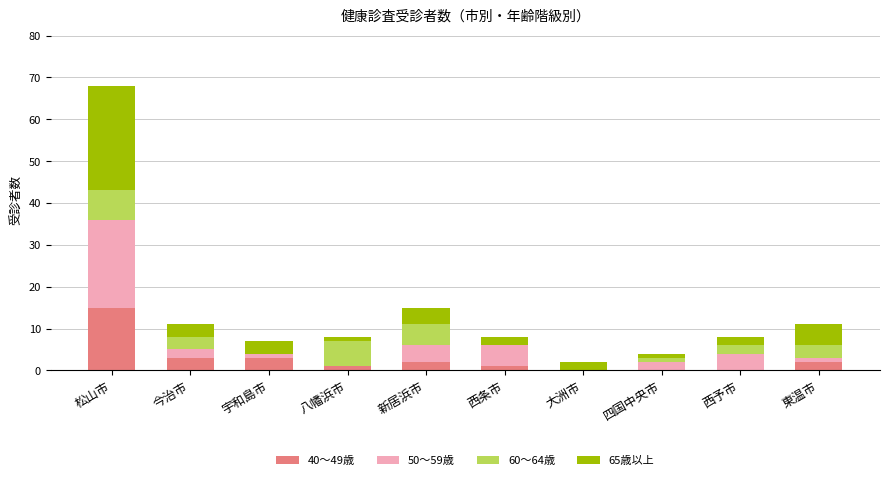

At which category is the sum across all series the highest?

松山市